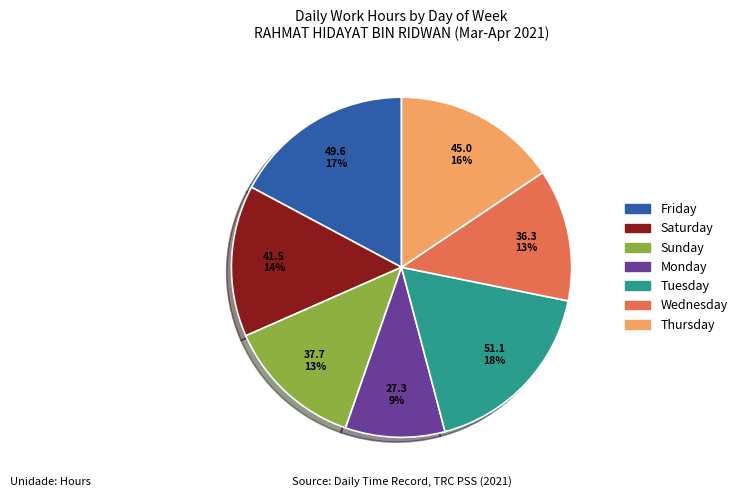

To the nearest percent, what is the average slice percentage?

14%